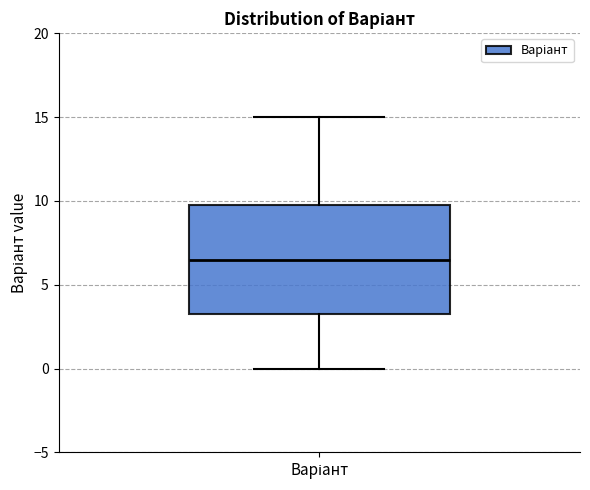

Where does the upper whisker of the box for Варіант end on the y-axis? The values are not printed on the chart, so give them approximately, as read against the axis.

15.0